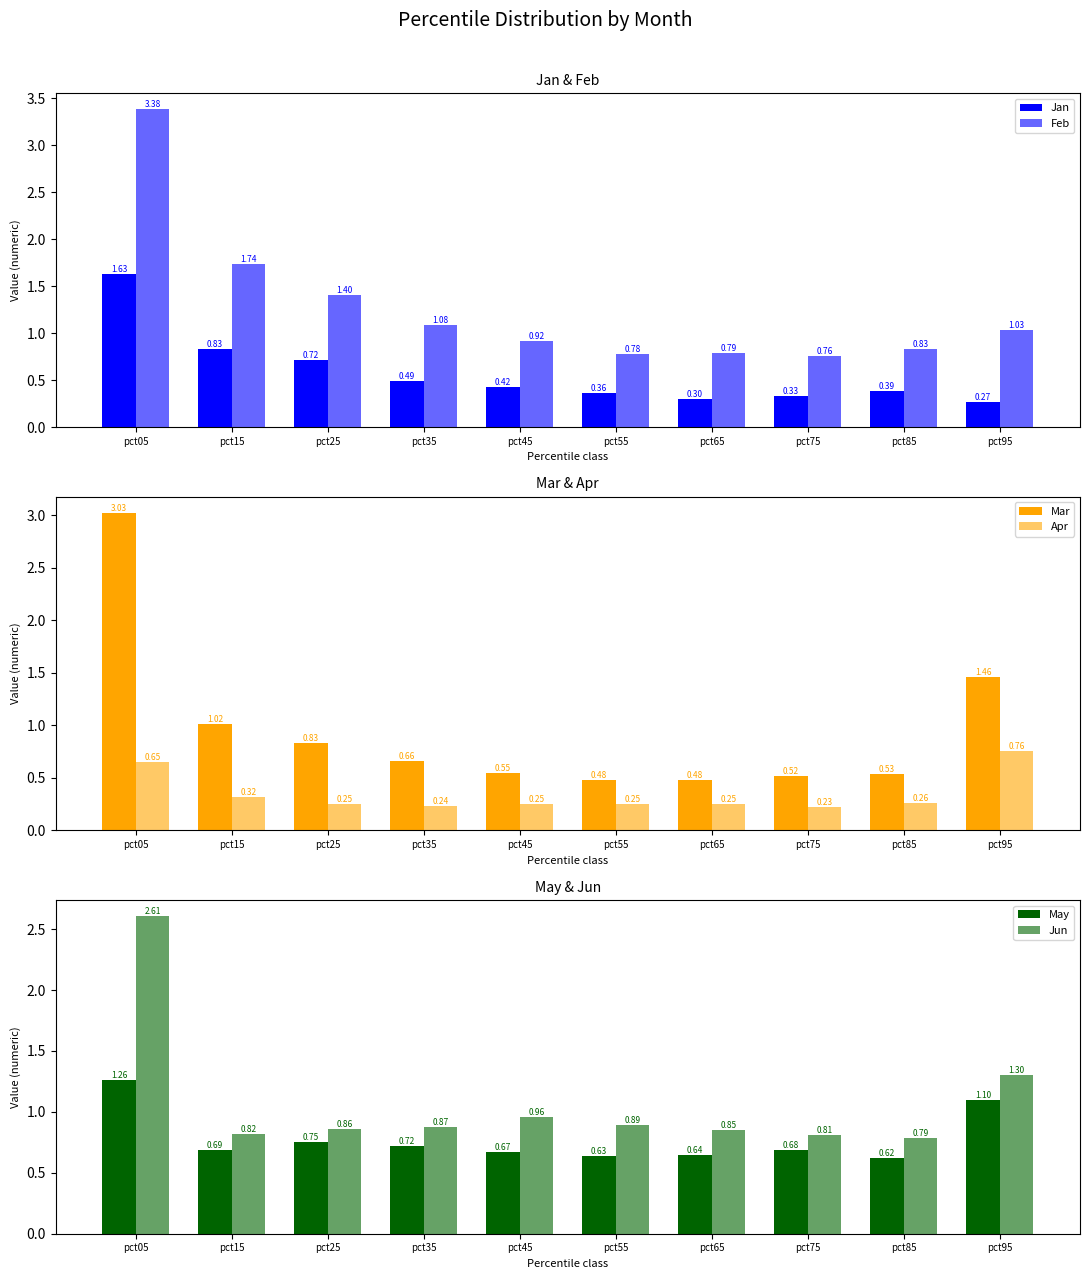

Count the number of categories in the chart.

10